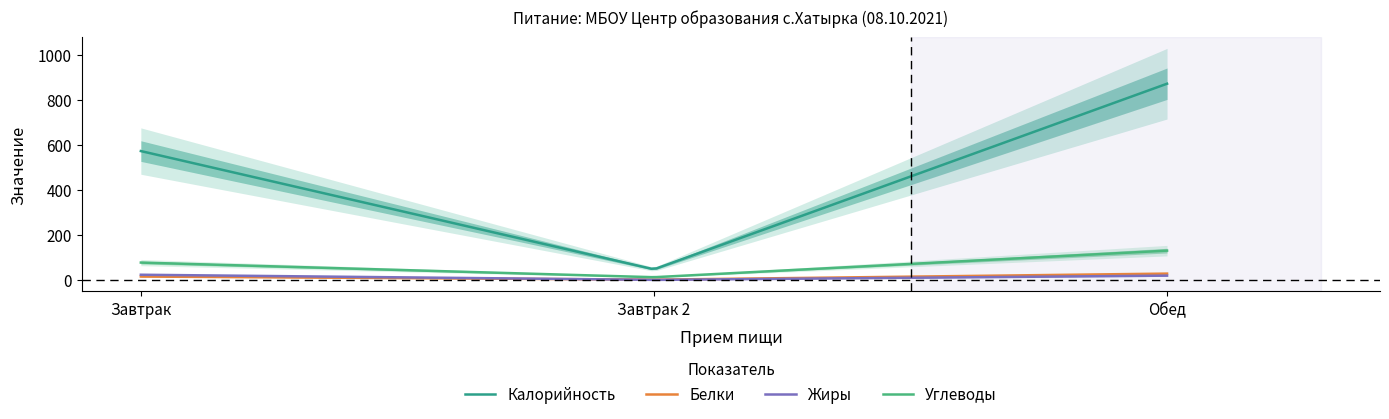

Is it true that Белки equals 1 at Завтрак 2?

True